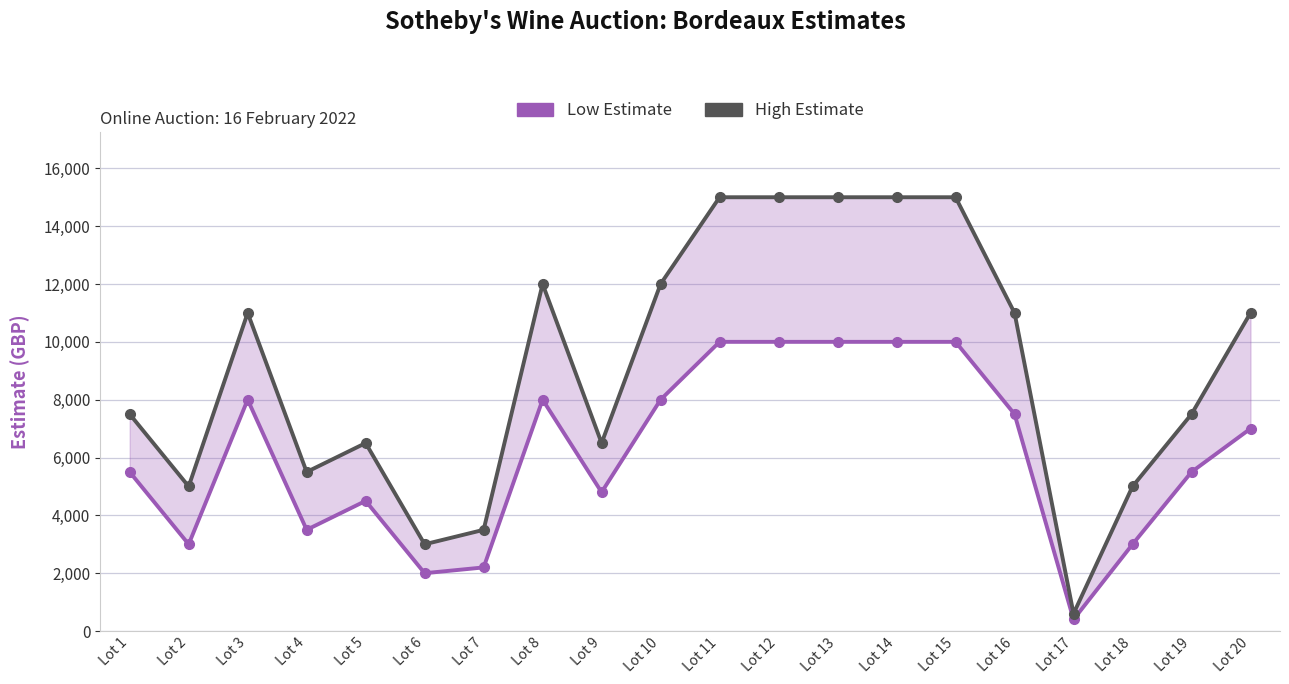

How many lines are shown in the chart?

2